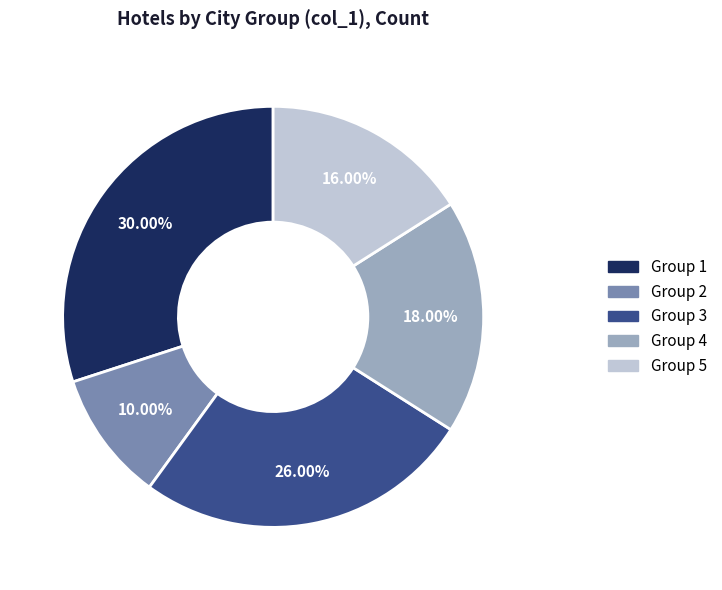

Is there any slice that represents more than half of the pie?

No